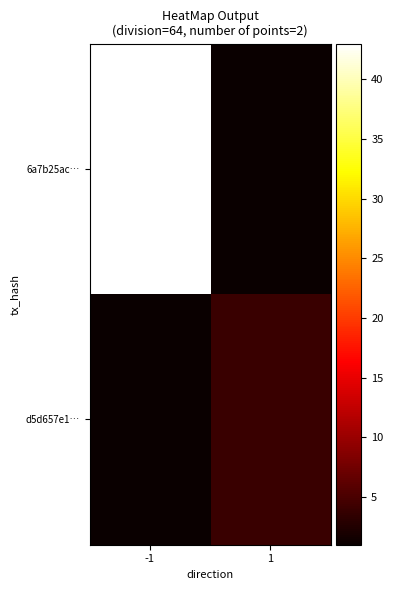

At which category is the sum across all series the highest?

-1